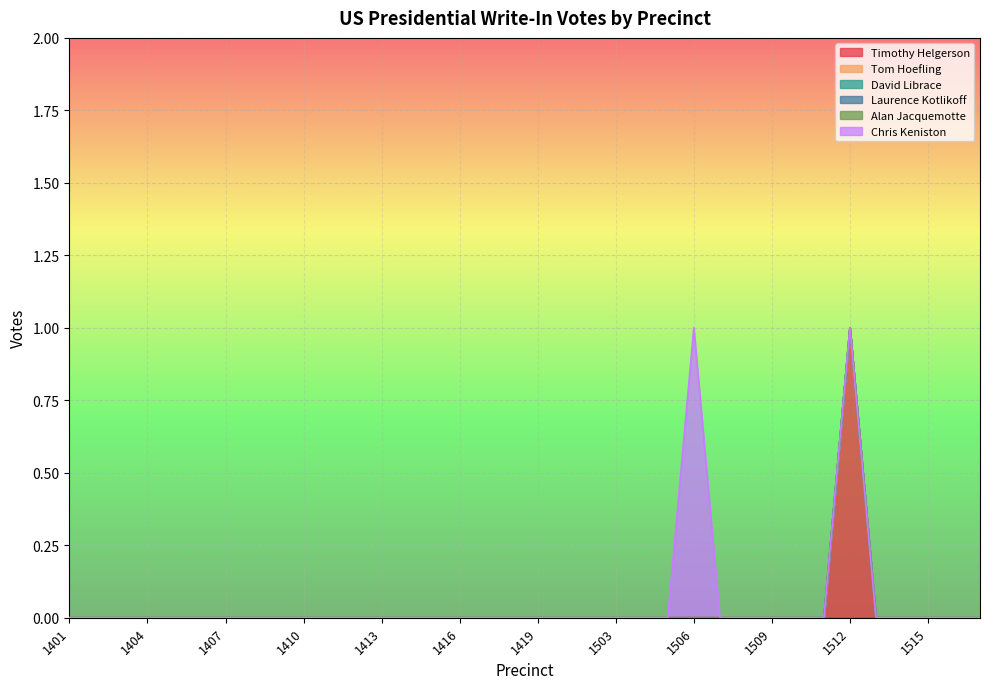

True or false: Laurence Kotlikoff and David Librace intersect in this chart.

False